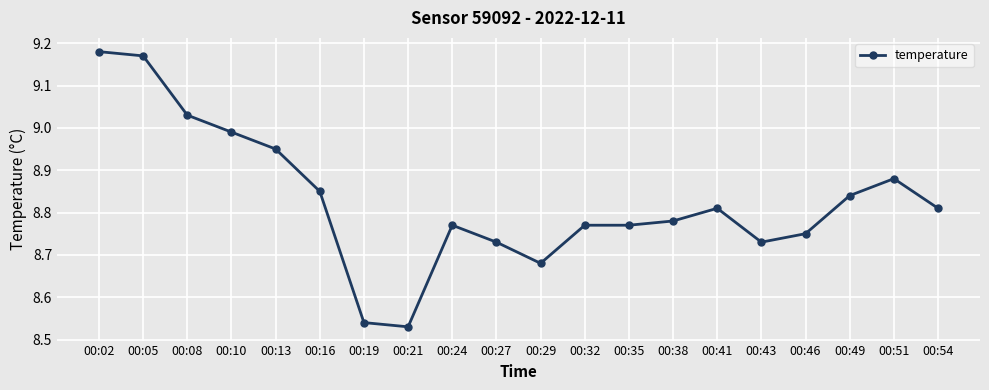

The chart shows a value of 12.4 at 00:51. True or false?

False